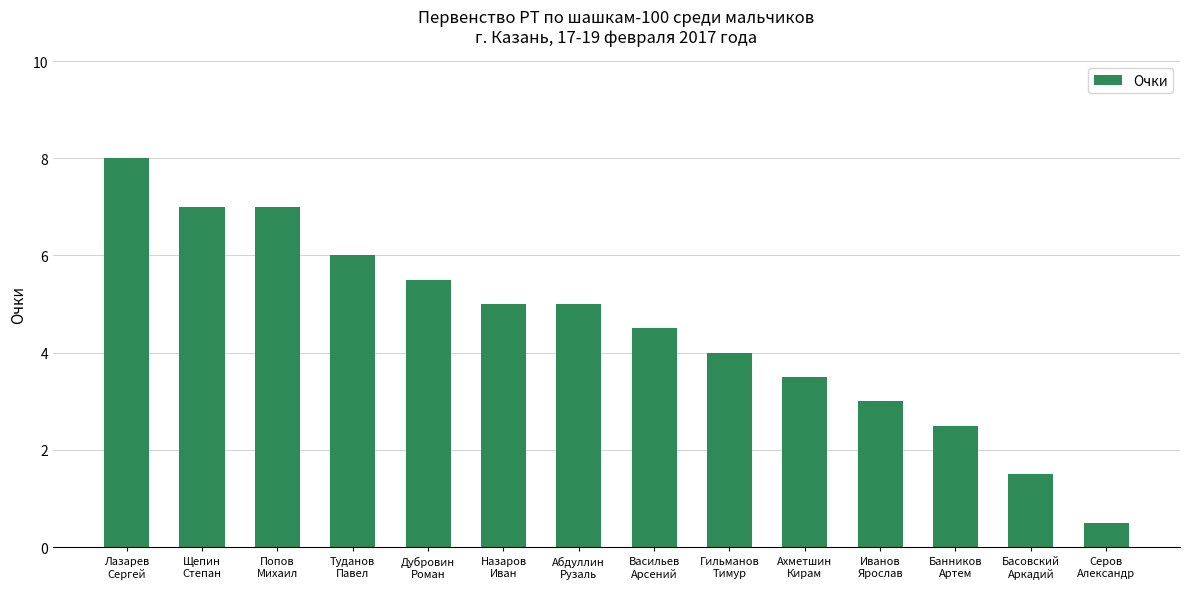

Reading right to left, what are all the values shown in this chart?

Серов
Александр=0.5	Басовский
Аркадий=1.5	Банников
Артем=2.5	Иванов
Ярослав=3.0	Ахметшин
Кирам=3.5	Гильманов
Тимур=4.0	Васильев
Арсений=4.5	Абдуллин
Рузаль=5.0	Назаров
Иван=5.0	Дубровин
Роман=5.5	Туданов
Павел=6.0	Попов
Михаил=7.0	Щепин
Степан=7.0	Лазарев
Сергей=8.0